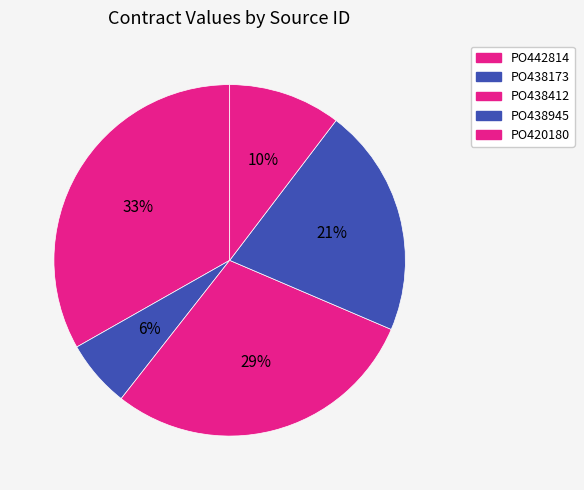

To the nearest percent, what is the difference between the PO420180 and PO438173 slice percentages?

4%